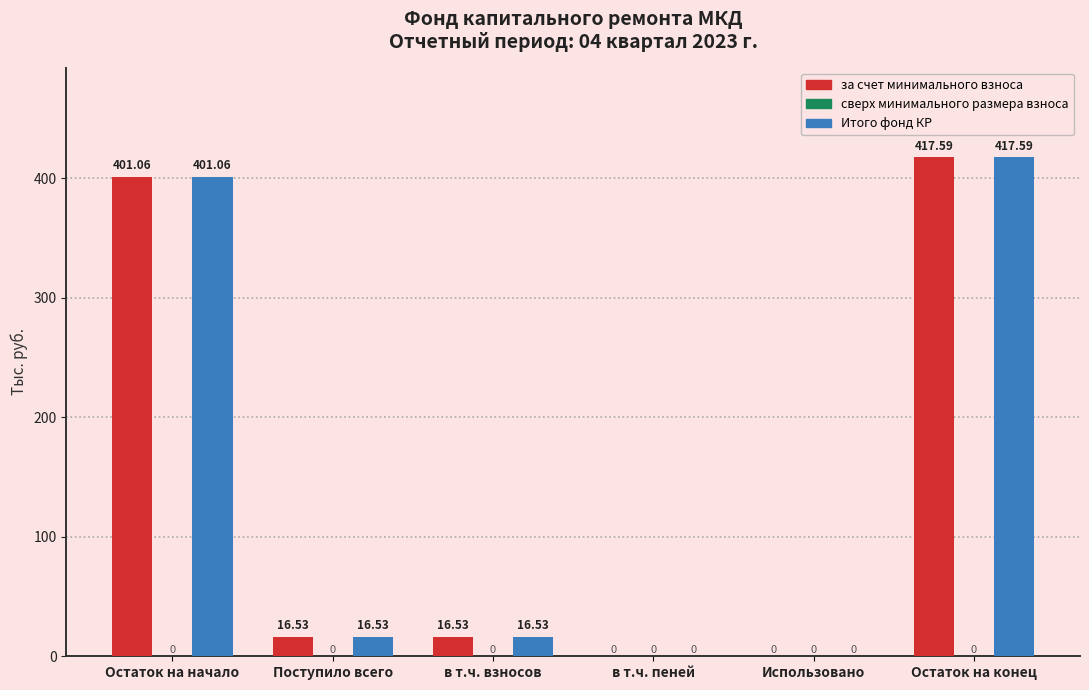

Is the value of Итого фонд КР at Использовано greater than the value of за счет минимального взноса at Остаток на начало?

No